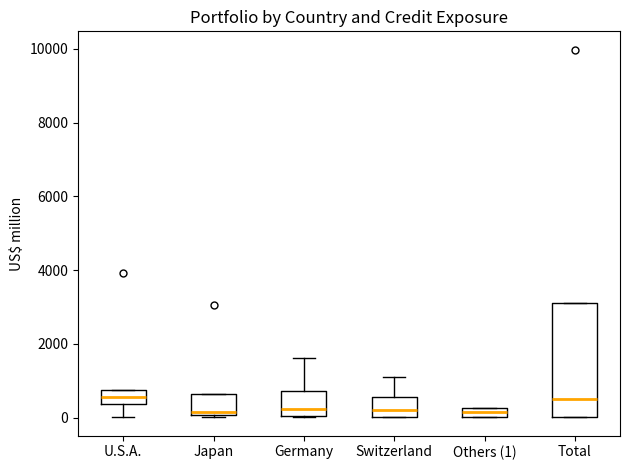

Where does the median line of the box for U.S.A. sit on the y-axis? The values are not printed on the chart, so give them approximately, as read against the axis.

600